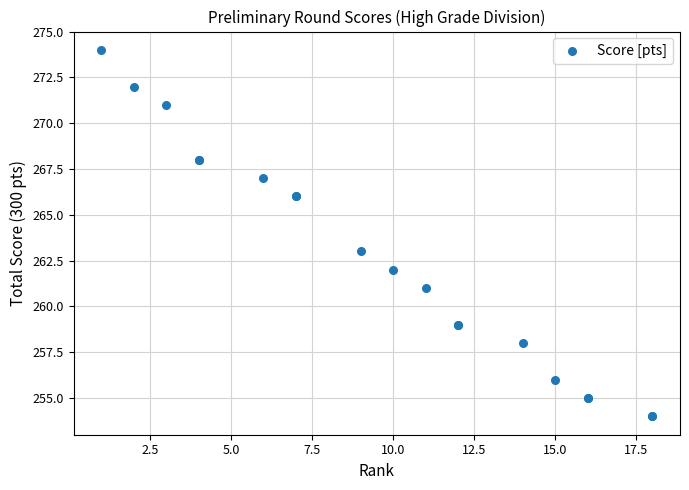

What Y value in the scatter plot is closest to 264?

263